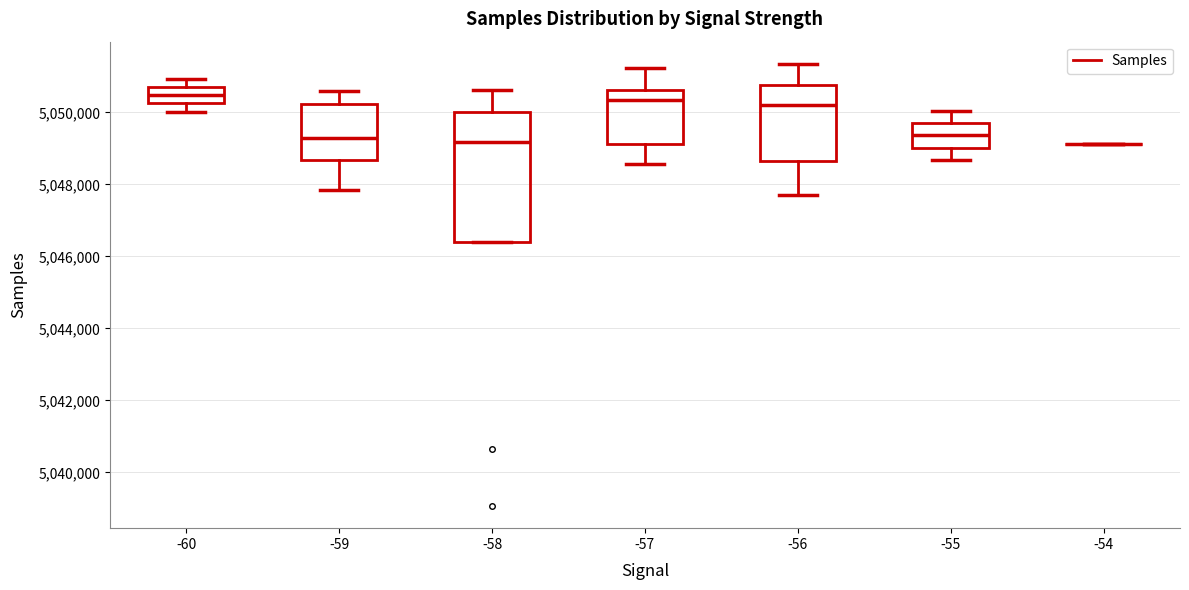

Reading left to right, read every box against the y-axis: the position of its median line, the range the box covers, and the ends of its whiskers. The values are not printed on the chart, so give them approximately, as read against the axis.

-60: median 5050400, box 5050200 to 5050800, whiskers 5050000 to 5051000
-59: median 5049200, box 5048600 to 5050200, whiskers 5047800 to 5050600
-58: median 5049200, box 5046400 to 5050000, whiskers 5046400 to 5050600
-57: median 5050400, box 5049200 to 5050600, whiskers 5048600 to 5051200
-56: median 5050200, box 5048600 to 5050800, whiskers 5047800 to 5051400
-55: median 5049400, box 5049000 to 5049600, whiskers 5048600 to 5050000
-54: box collapsed to a line at 5049200, whiskers 5049200 to 5049200